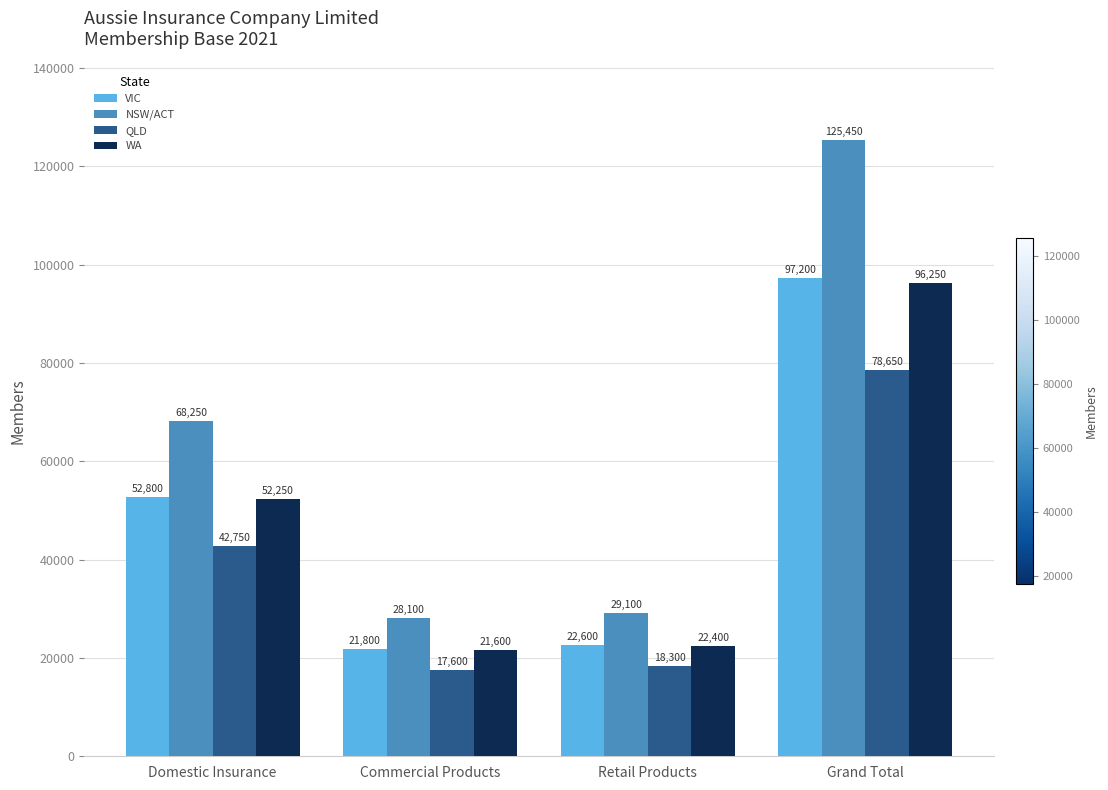

At which label does QLD reach its minimum?

Commercial Products